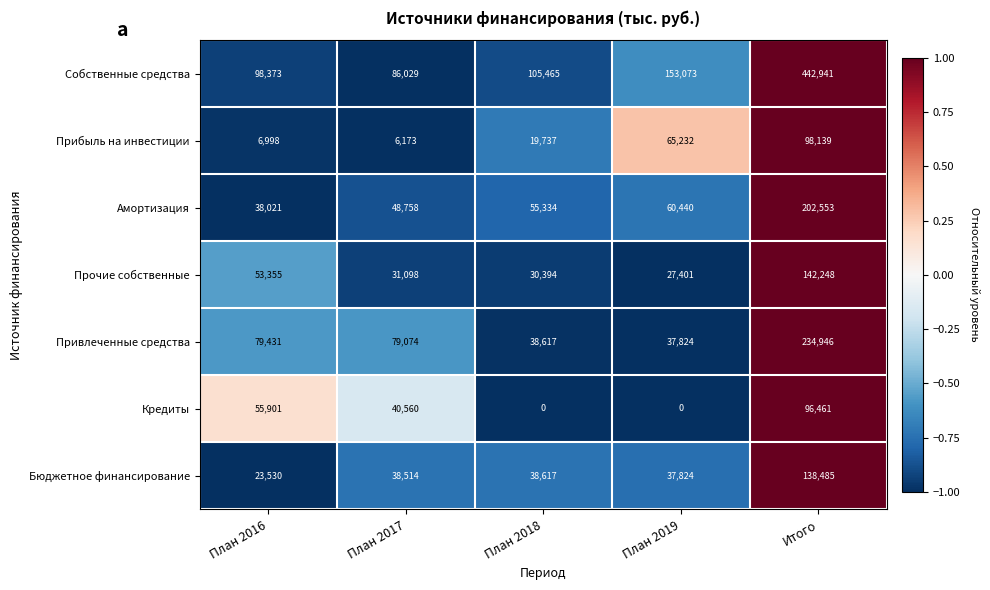

What is the minimum value for Привлеченные средства?

37824